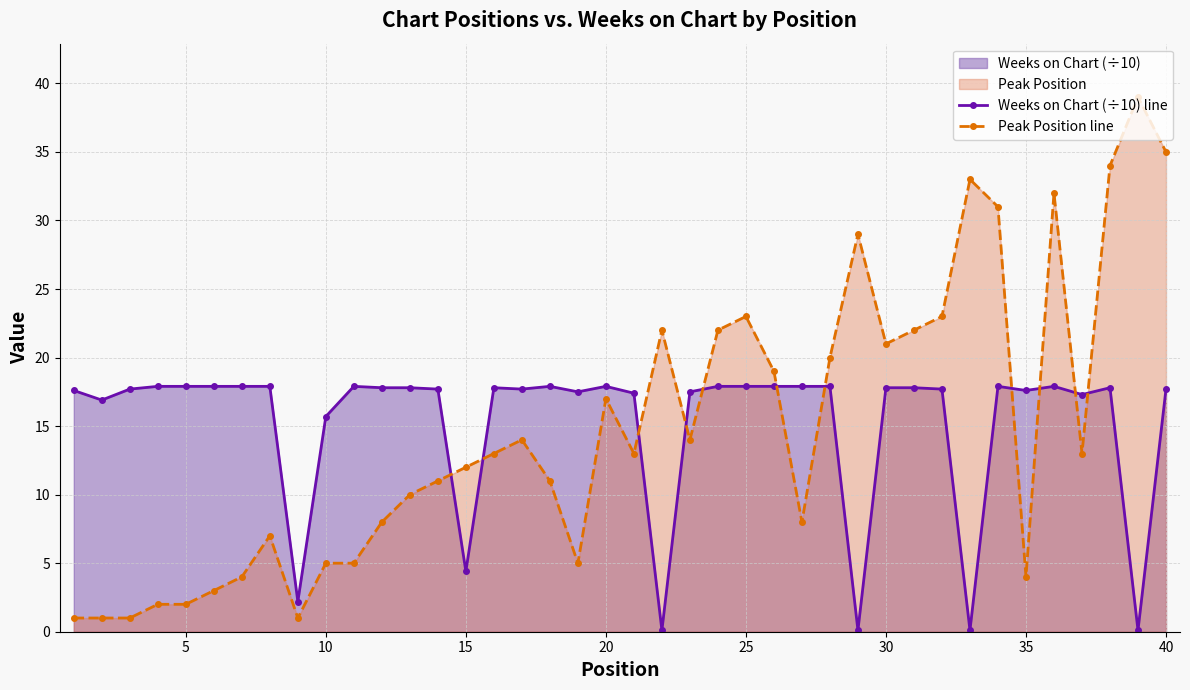

Read the Weeks on Chart (÷10) line value at 25.

17.9